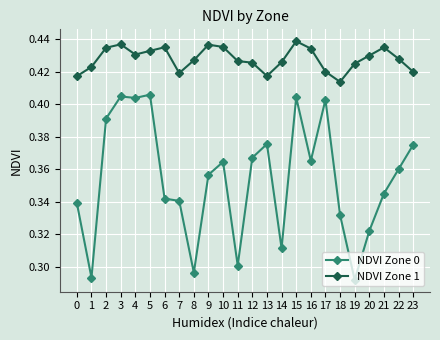

Rank the series at 14 from highest to lowest value.

NDVI Zone 1, NDVI Zone 0